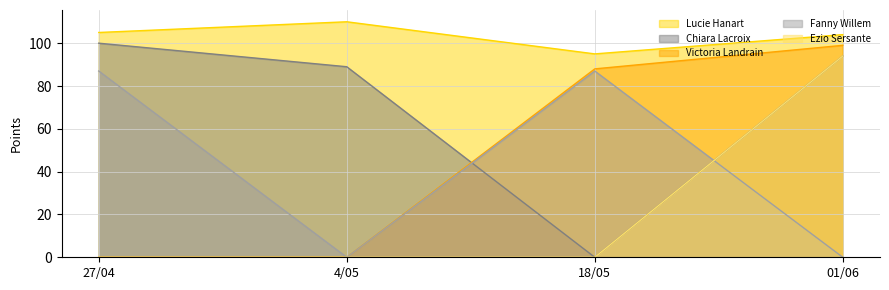

How many lines are shown in the chart?

5